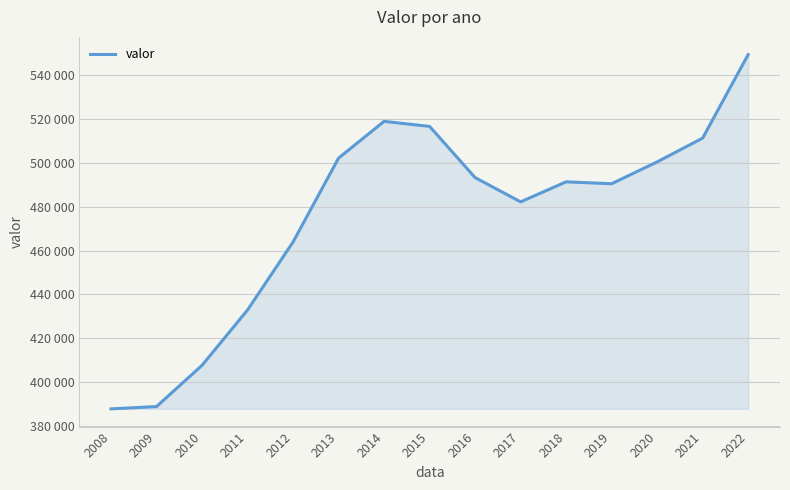

Rank the categories by value from lowest to highest.

2008, 2009, 2010, 2011, 2012, 2017, 2019, 2018, 2016, 2020, 2013, 2021, 2015, 2014, 2022